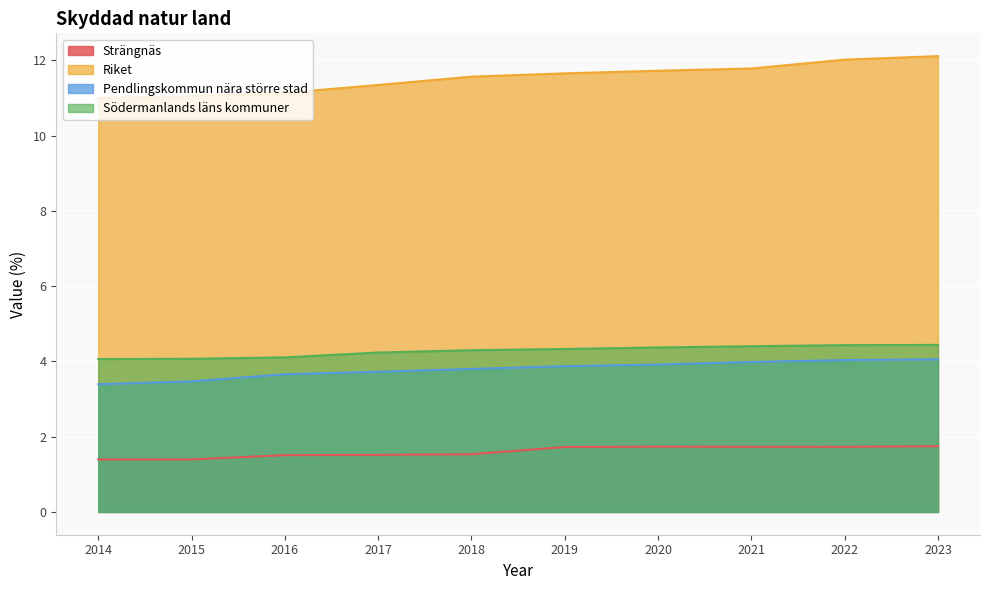

Count the number of data series in this chart.

4